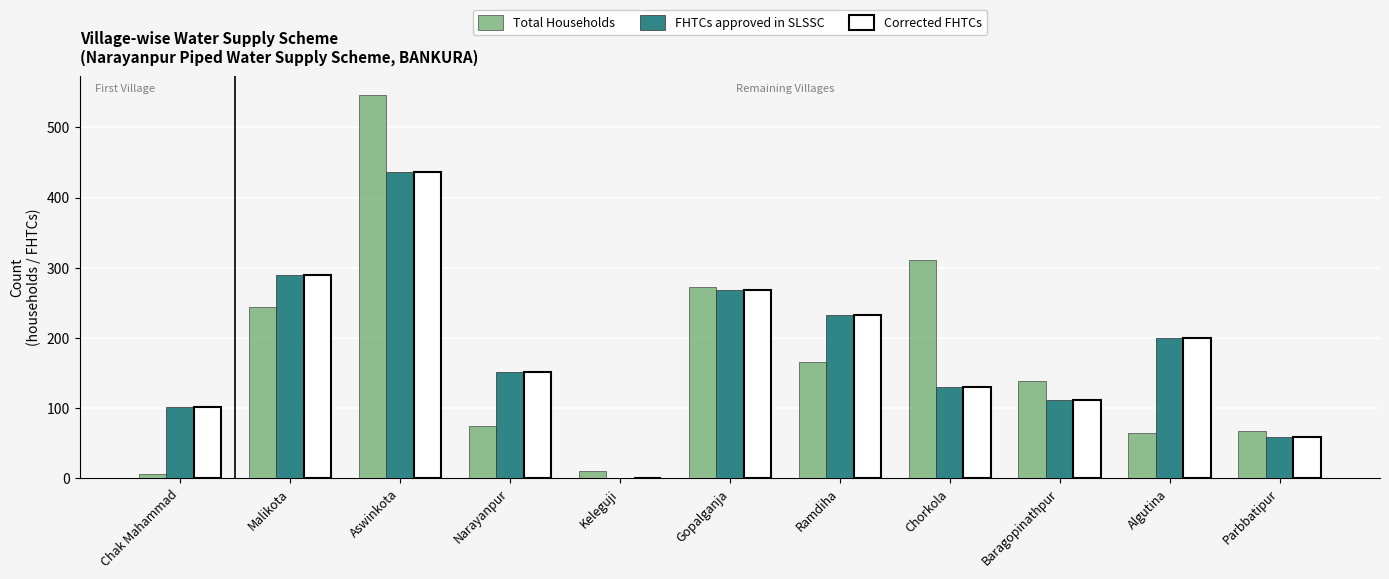

What is the total value across all series at Baragopinathpur?

360